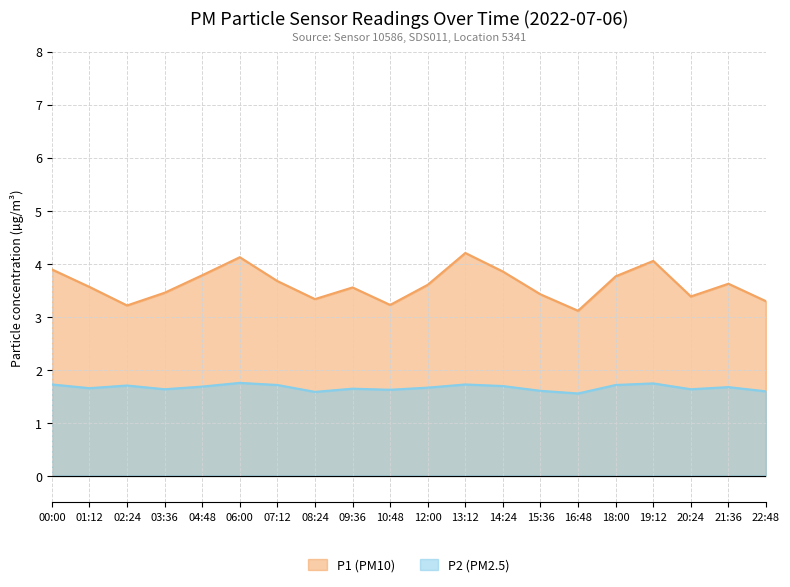

True or false: P2 has a value of 0.7 at 10:48.

False